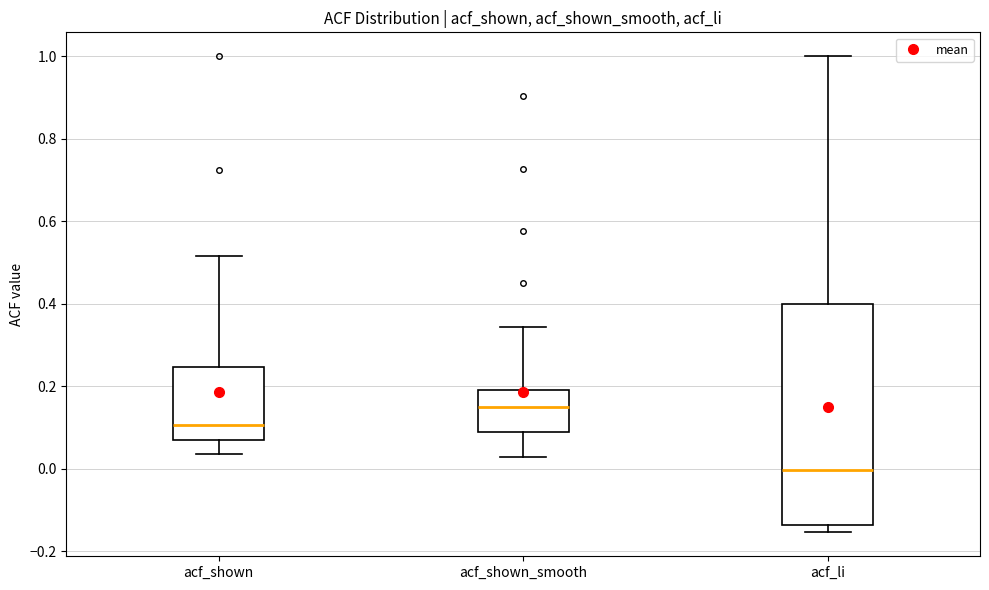

Where is the upper edge of the box for acf_li on the y-axis? The values are not printed on the chart, so give them approximately, as read against the axis.

0.40